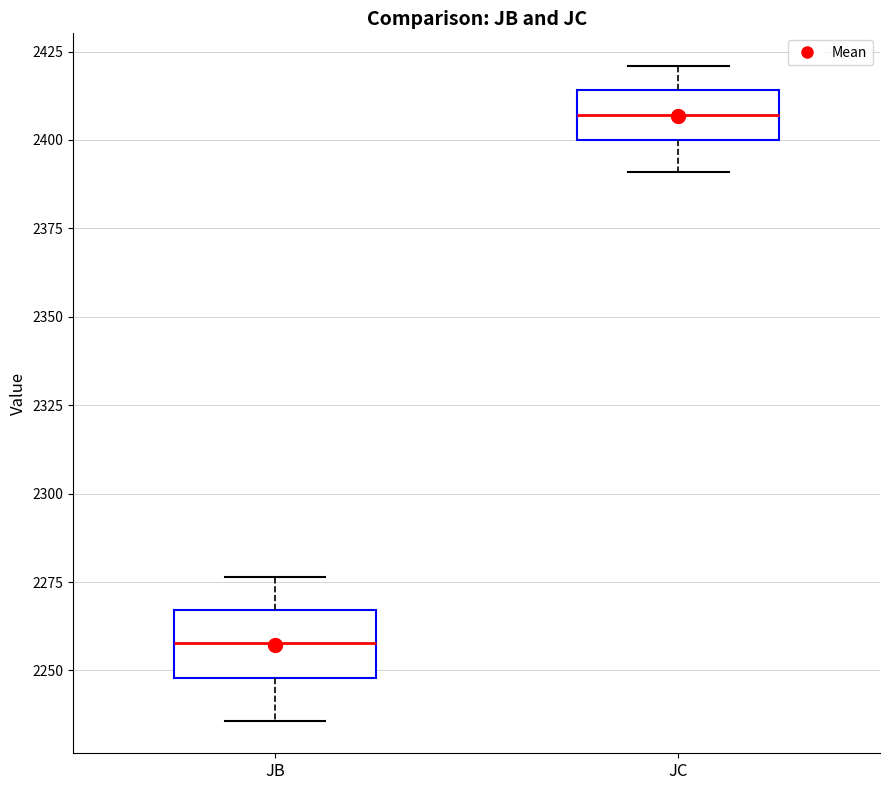

Where does the upper whisker of the box for JC end on the y-axis? The values are not printed on the chart, so give them approximately, as read against the axis.

2420